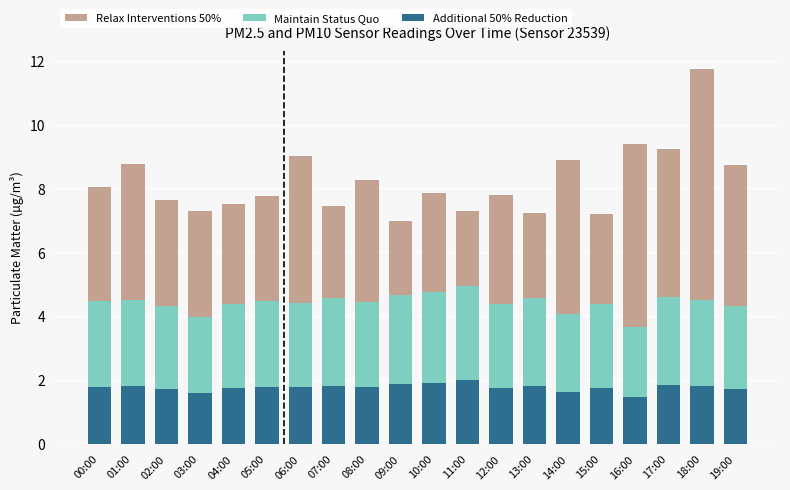

What is the value of the Additional 50% Reduction bar at the 4th from the left?

1.6